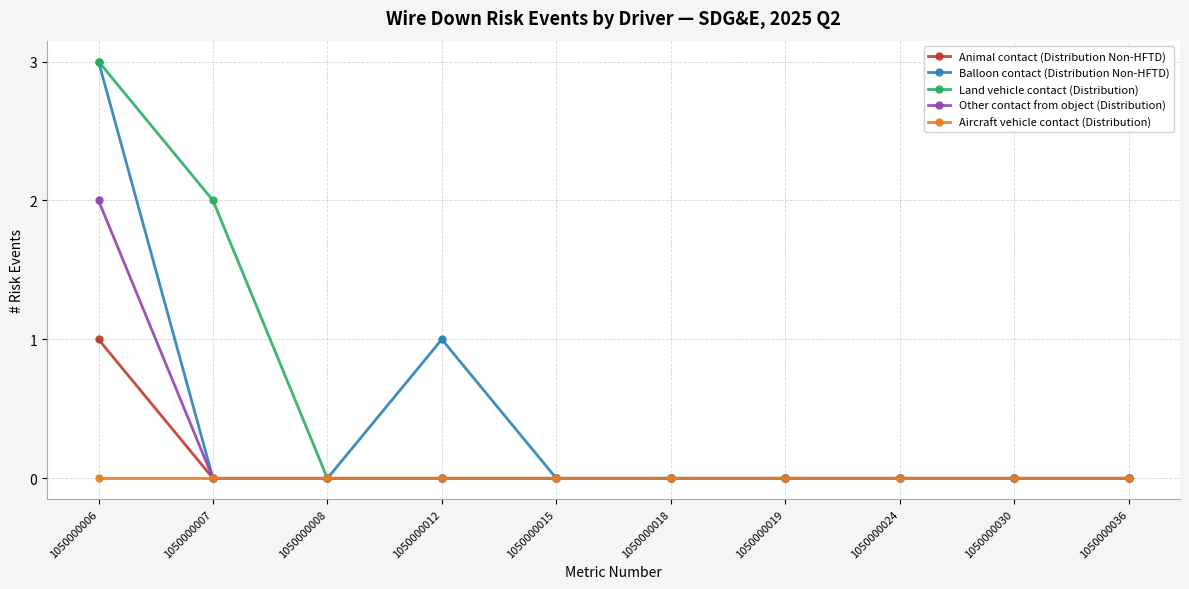

What are all the series names shown in the legend?

Animal contact (Distribution Non-HFTD), Balloon contact (Distribution Non-HFTD), Land vehicle contact (Distribution), Other contact from object (Distribution), Aircraft vehicle contact (Distribution)